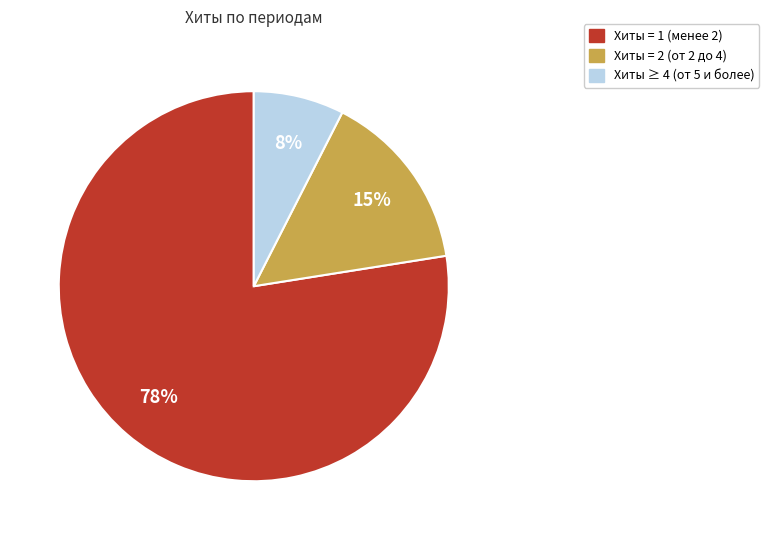

Does any single category account for the majority?

Yes